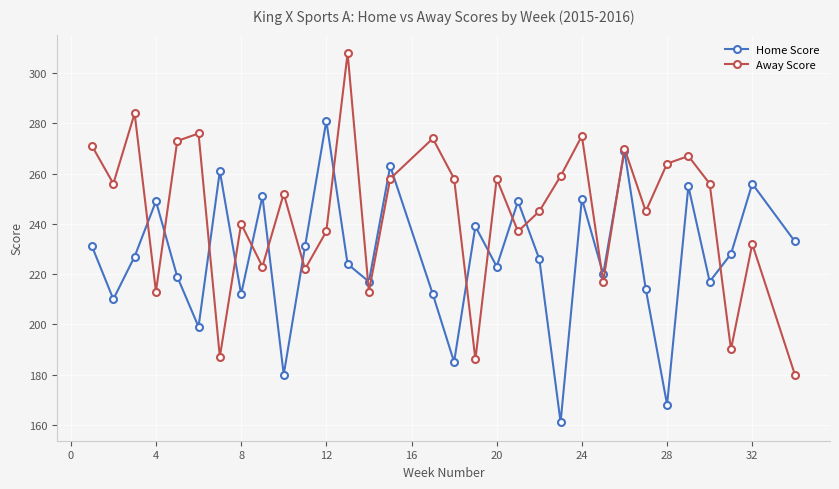

Count the number of data series in this chart.

2